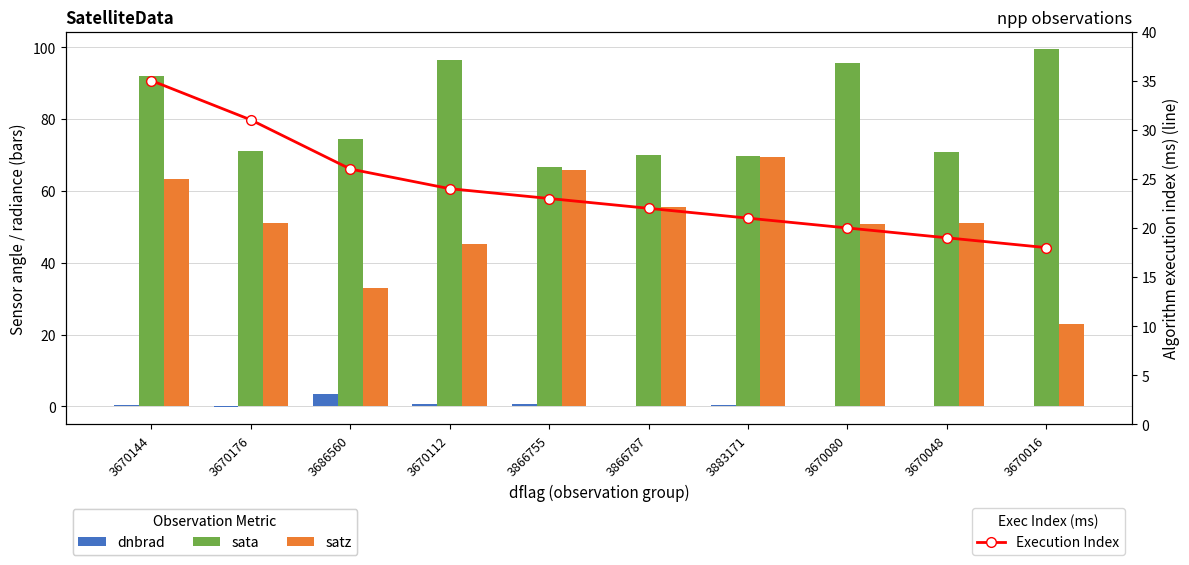

Rank the series by their maximum value, from lowest to highest.

dnbrad, Execution Index, satz, sata